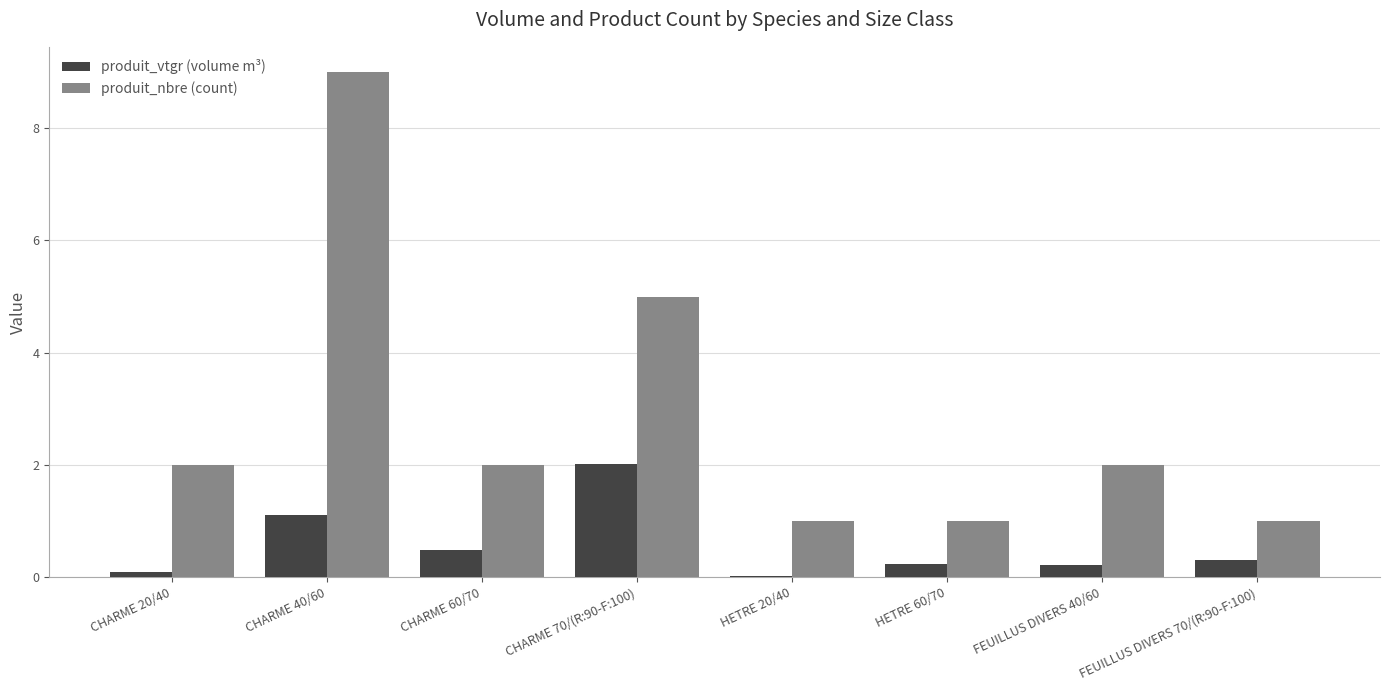

How many groups of bars are there?

8